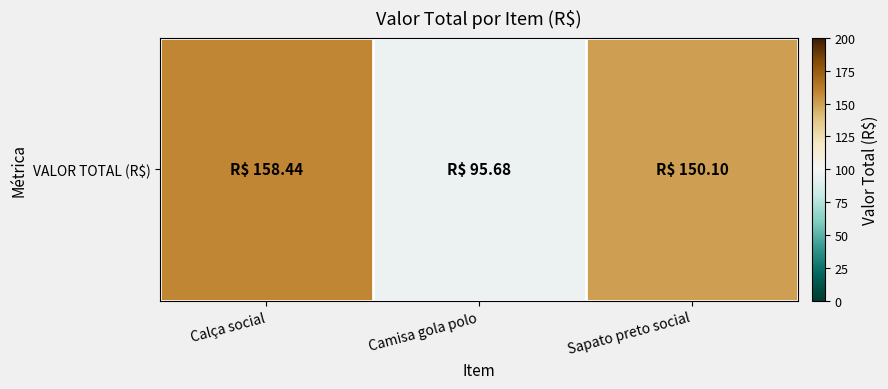

What is the difference between the maximum and second lowest values?

8.3